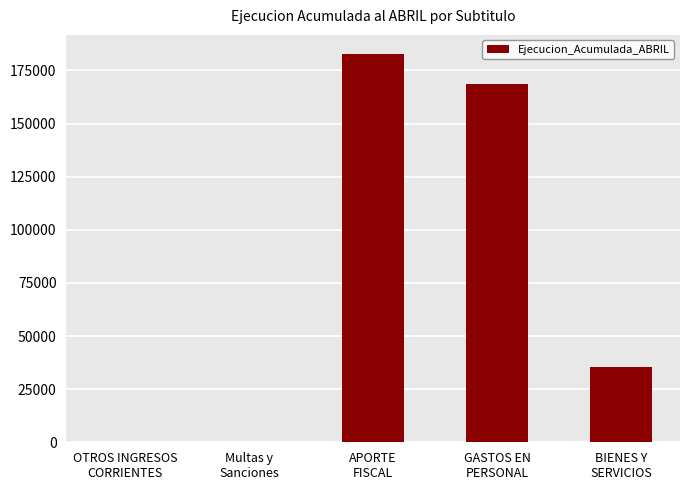

True or false: the data shows 35593 at BIENES Y
SERVICIOS.

True